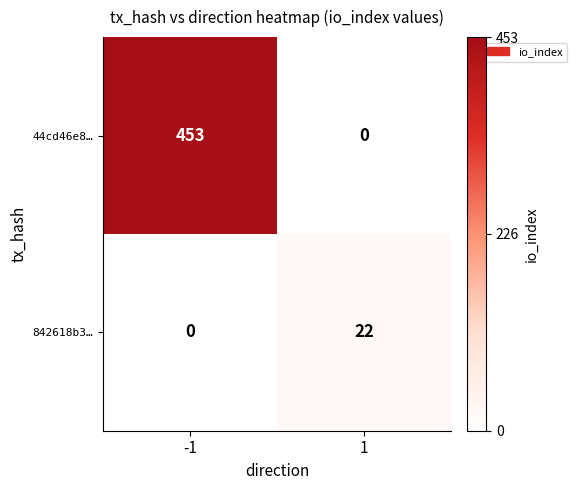

What is the spread (max minus min) of values at 1?

22